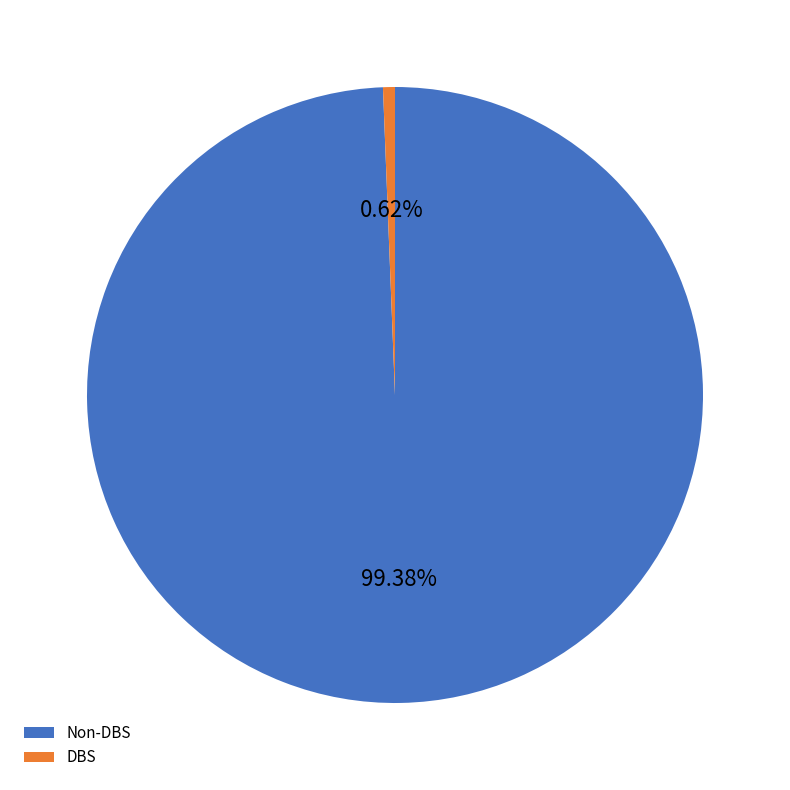

Which category has the smallest portion of the pie?

DBS